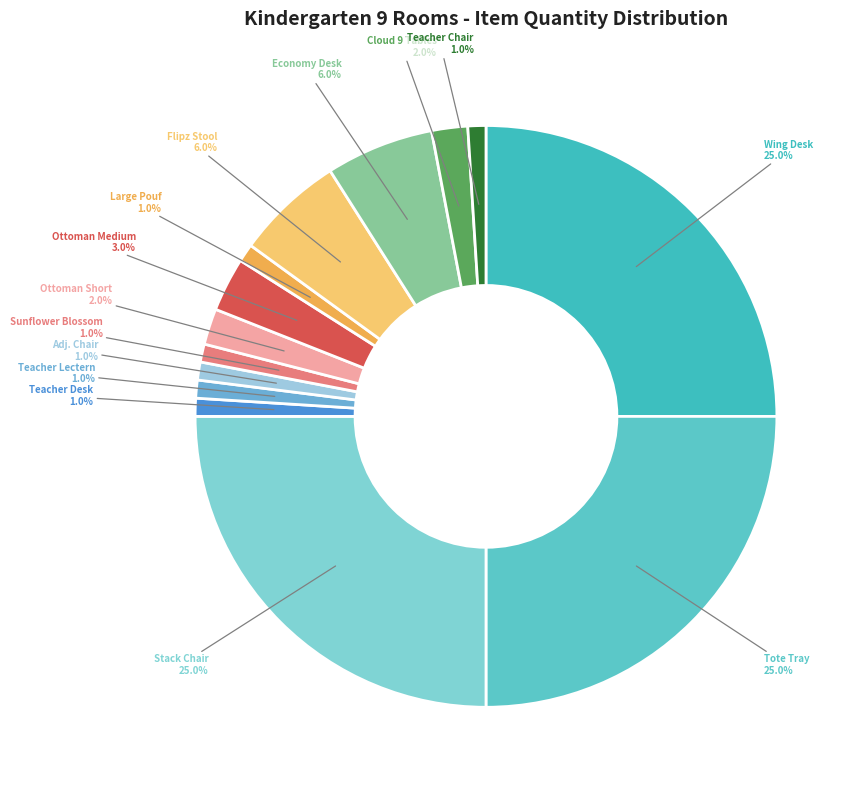

Is there any slice that represents more than half of the pie?

No